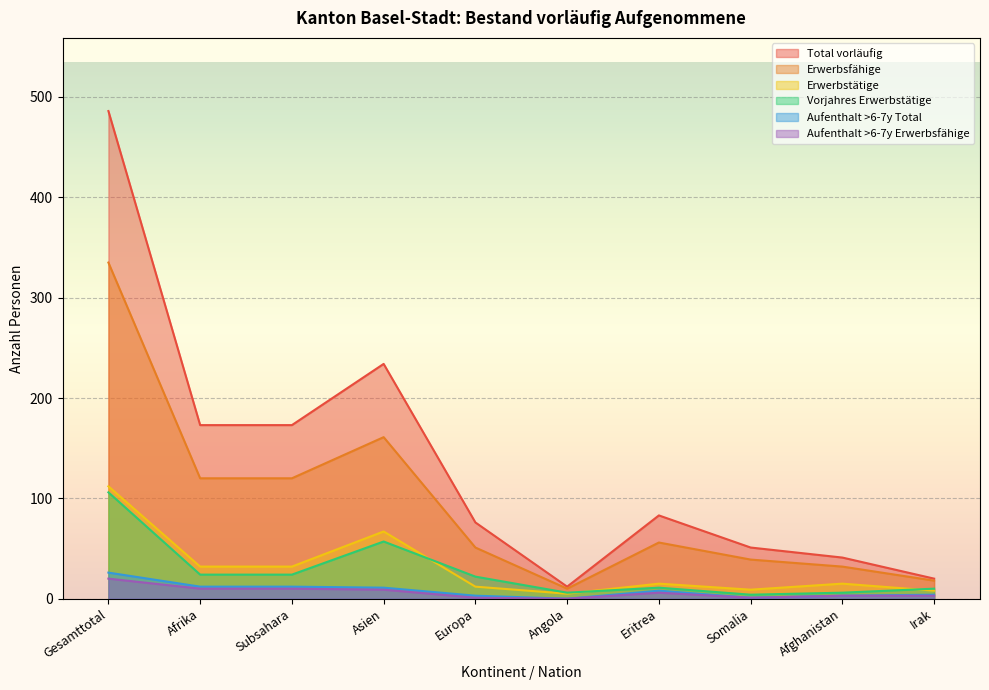

True or false: Aufenthalt >6-7y Erwerbsfähige and Erwerbstätige intersect in this chart.

False